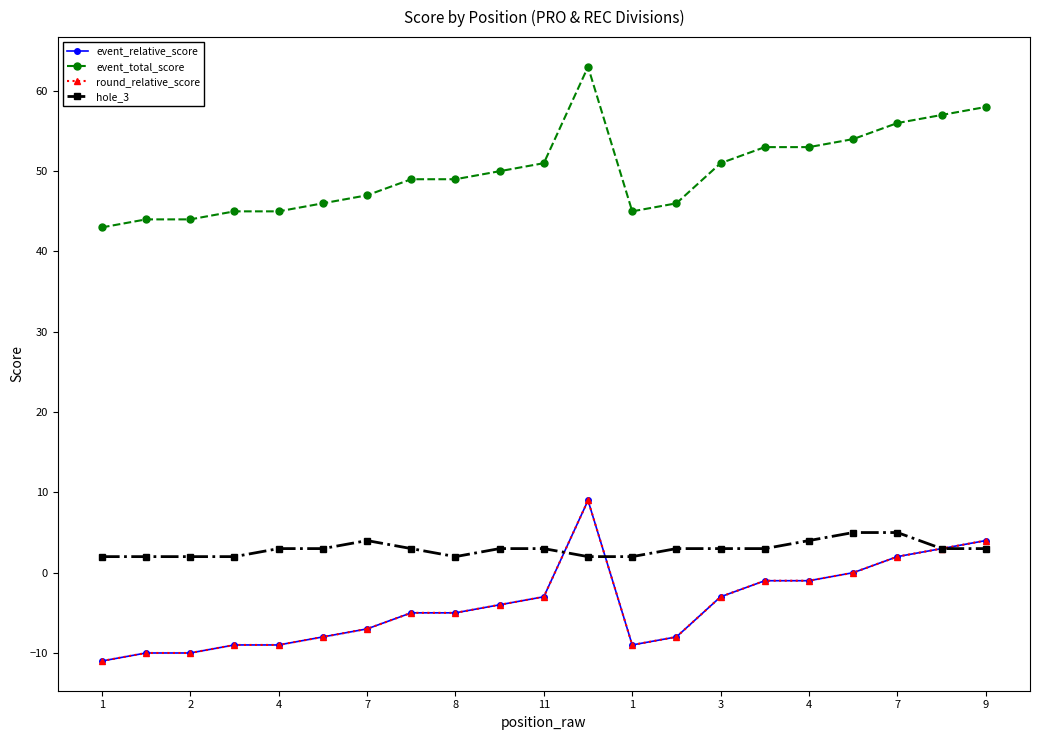

Does the chart have visible grid lines?

No